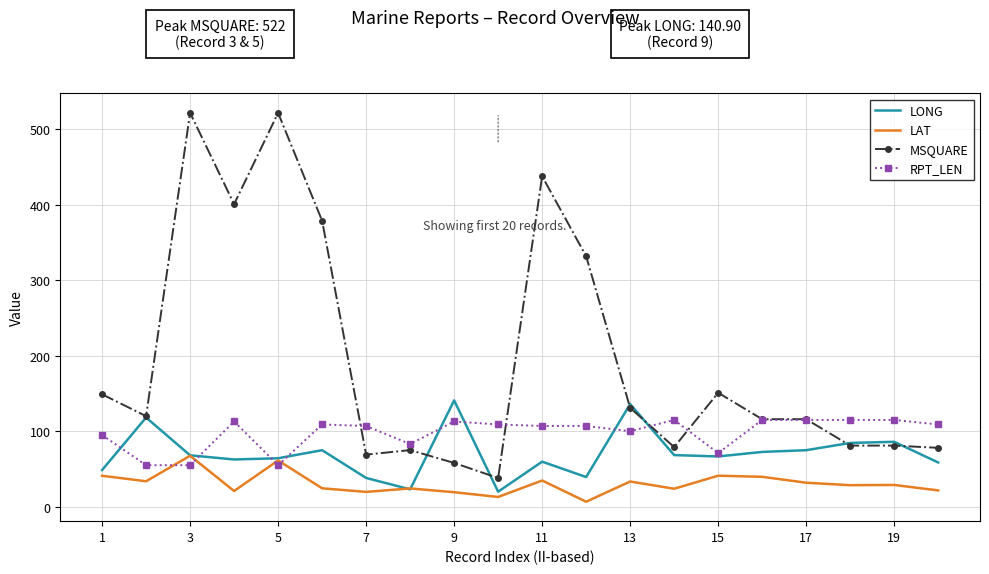

Which series has the widest spread of values?

MSQUARE